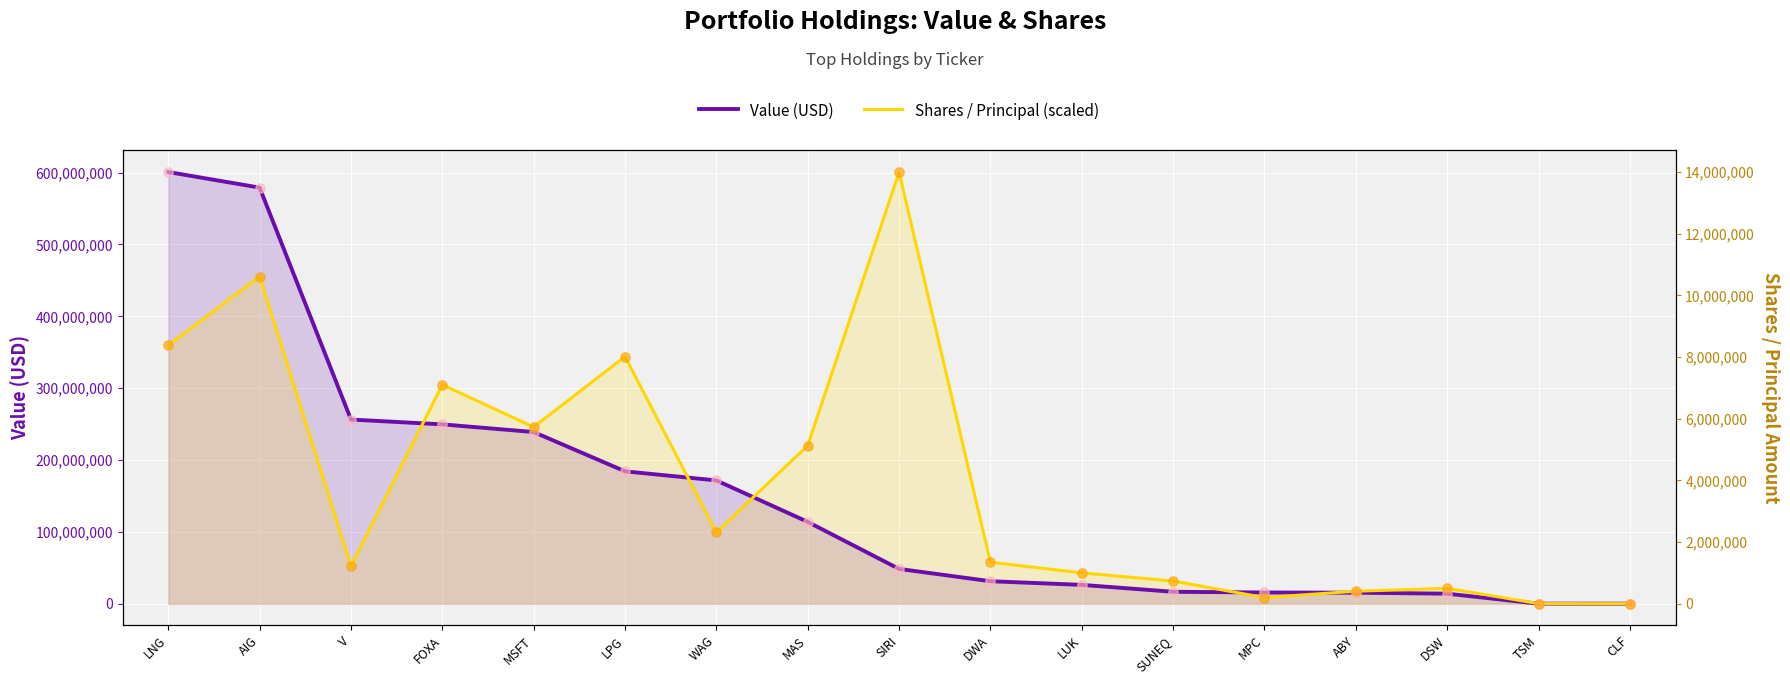

What is the total value across all series at LUK?

69137571.4